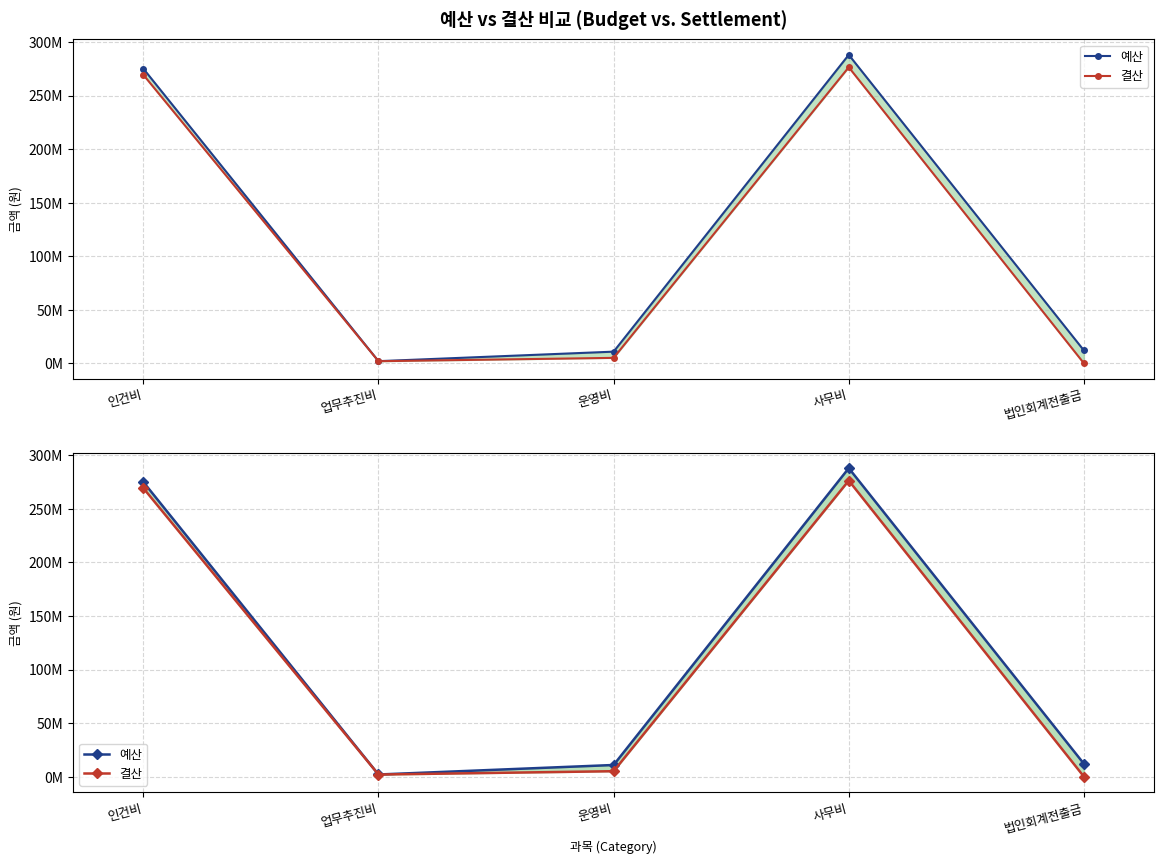

The 결산 series shows 458158980 at 사무비. True or false?

False